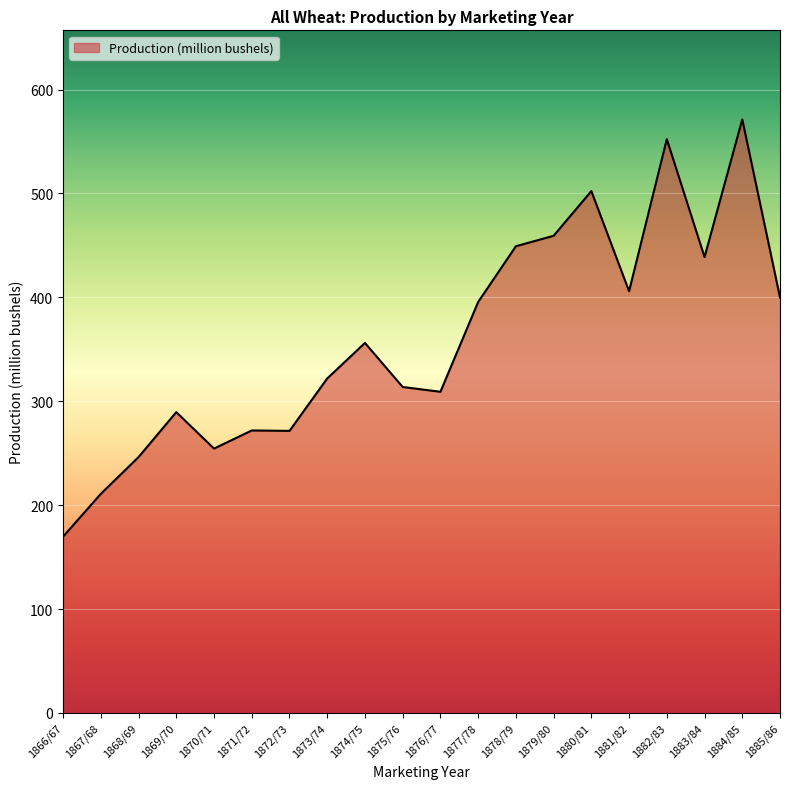

True or false: the data has more than 2 interior local peaks.

True